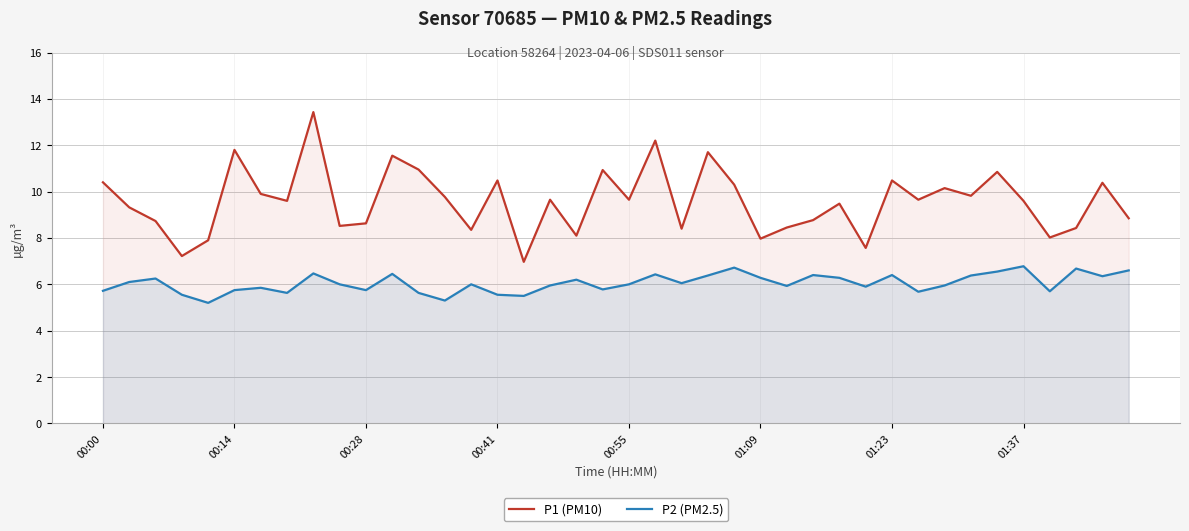

Rank the series by their maximum value, from lowest to highest.

P2 (PM2.5), P1 (PM10)